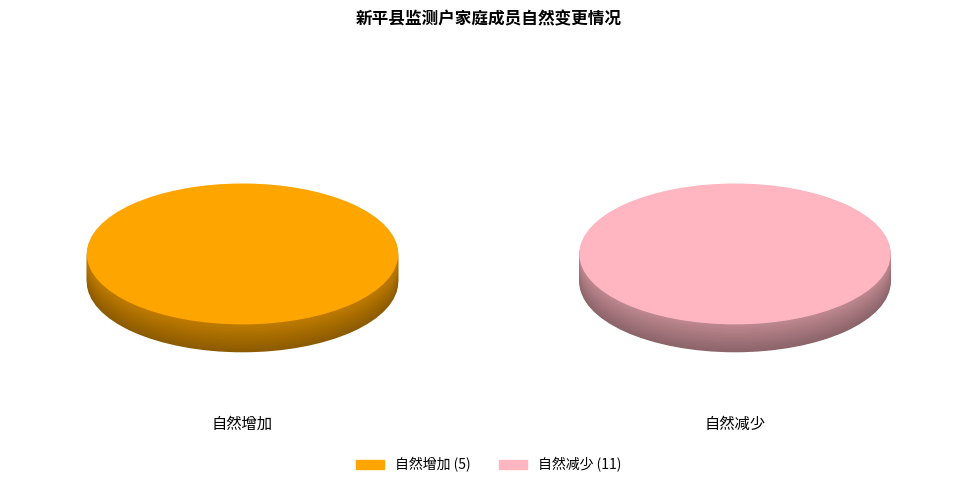

To the nearest percent, what percentage of the pie is 自然减少?

69%